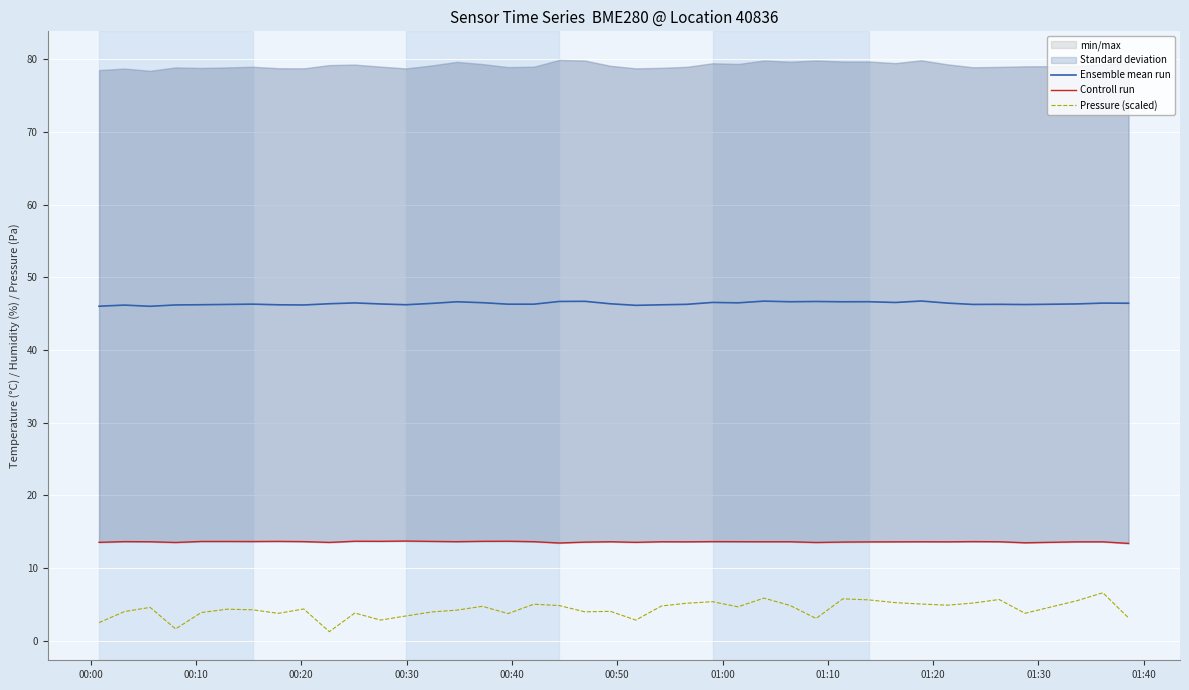

True or false: Pressure (scaled) and Ensemble mean run cross at least once.

False